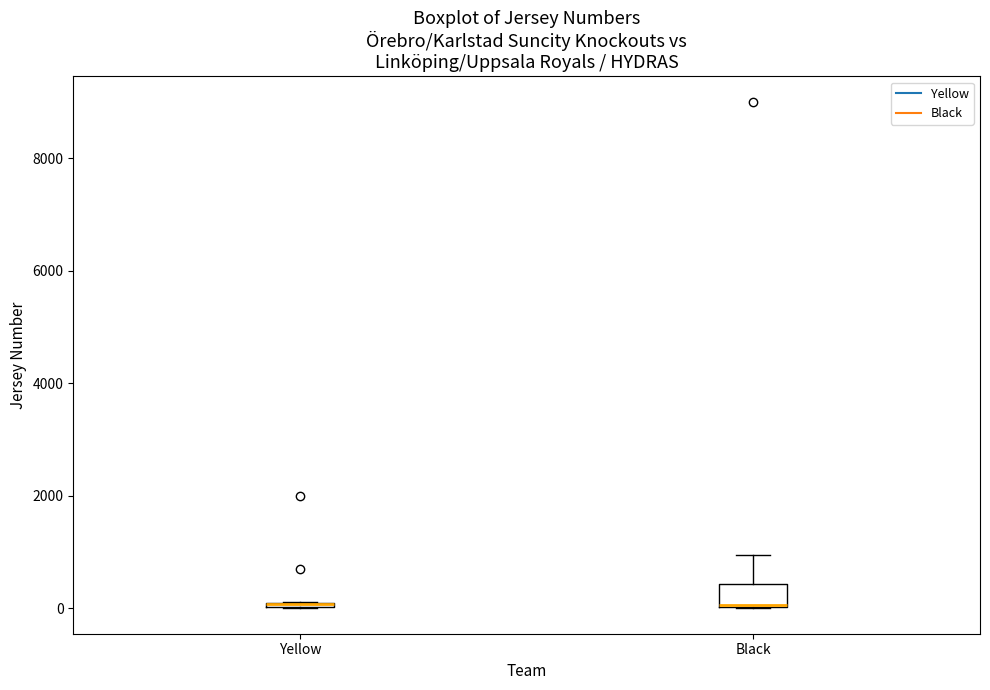

Which box is the tallest, from its lower edge to its upper edge?

Black